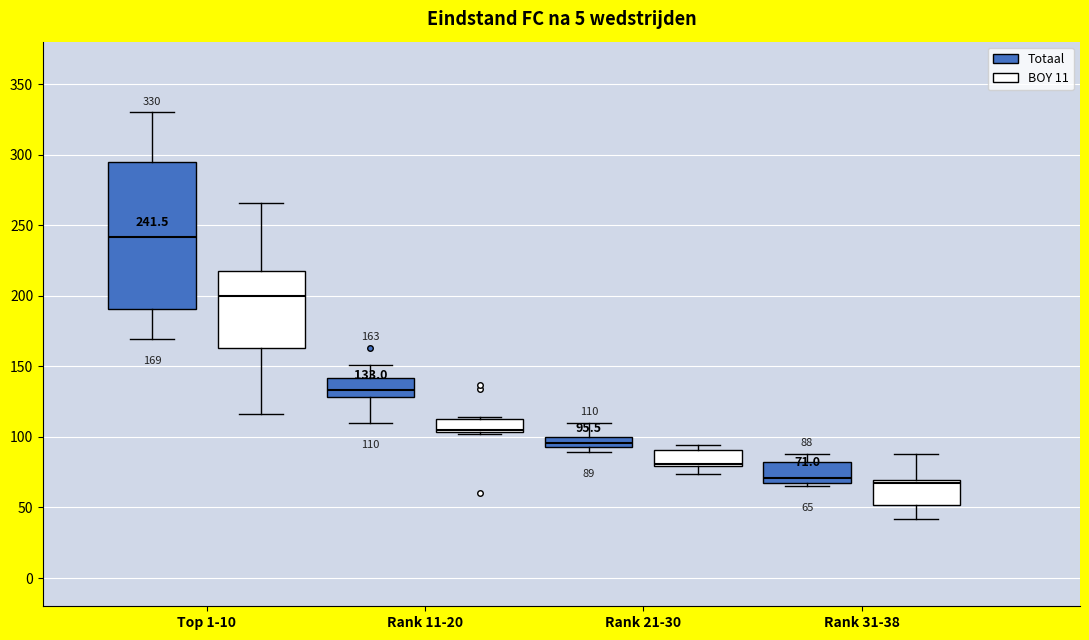

Comparing the boxes themselves (not the whiskers), which one is the tallest?

Top 1-10 (Totaal)